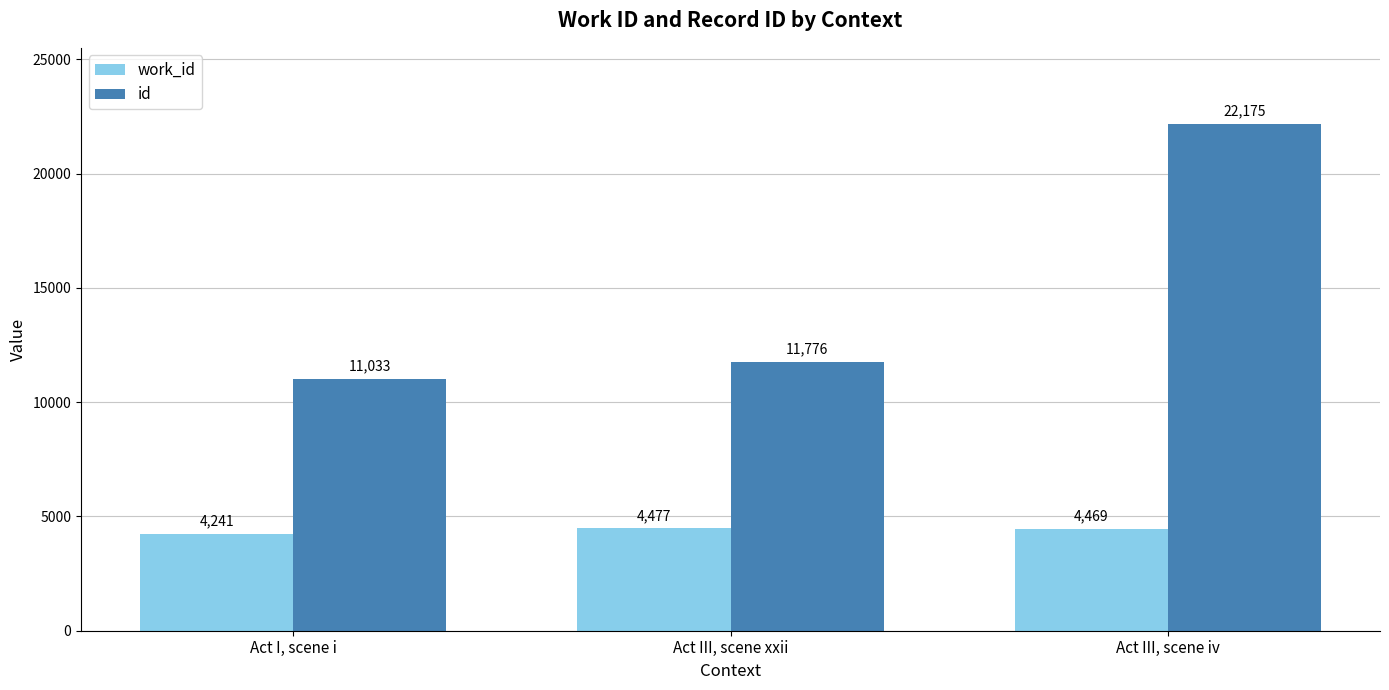

Is it true that work_id equals 4477 at Act III, scene xxii?

True